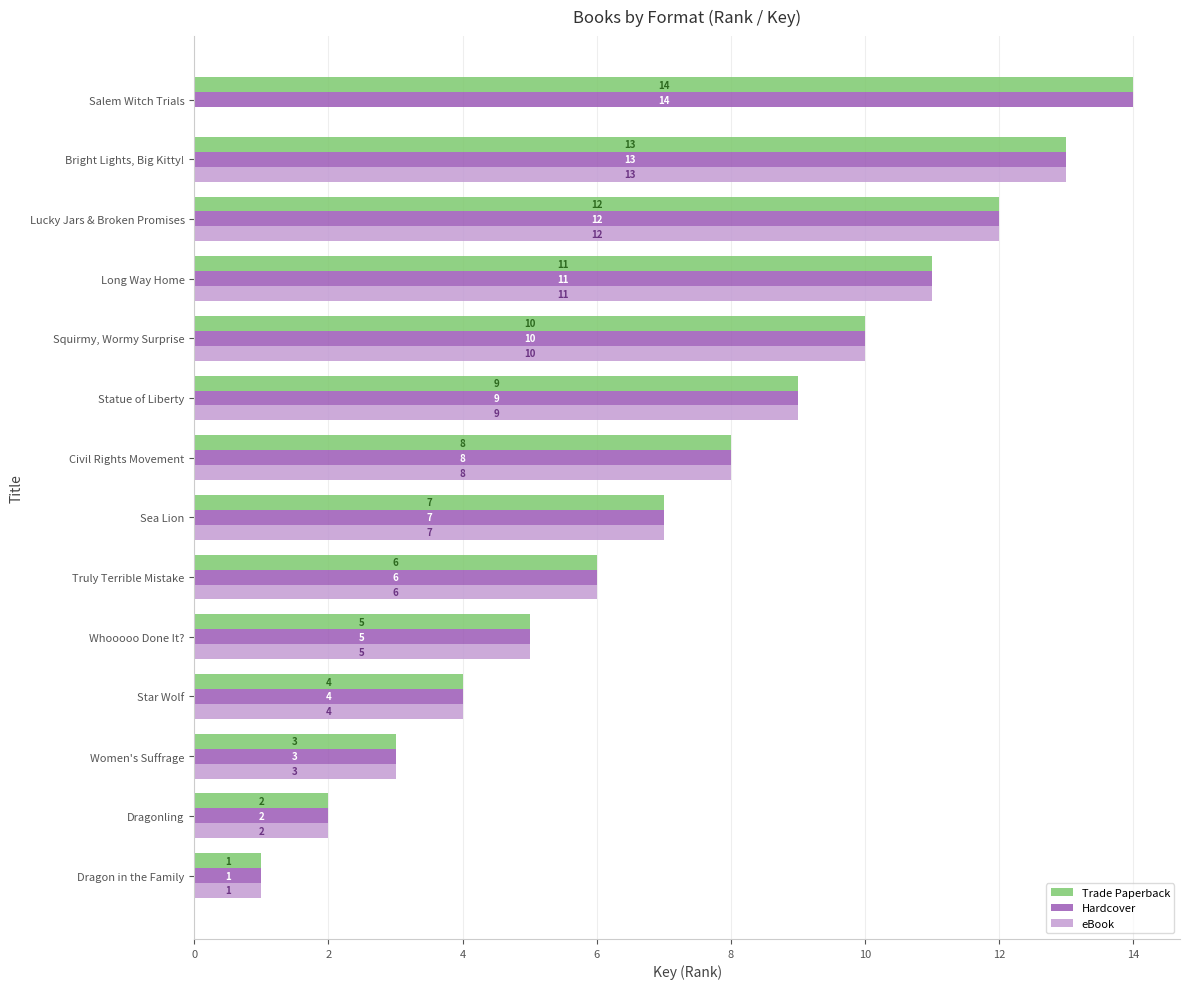

True or false: eBook has a value of 7 at Bright Lights, Big Kitty!.

False